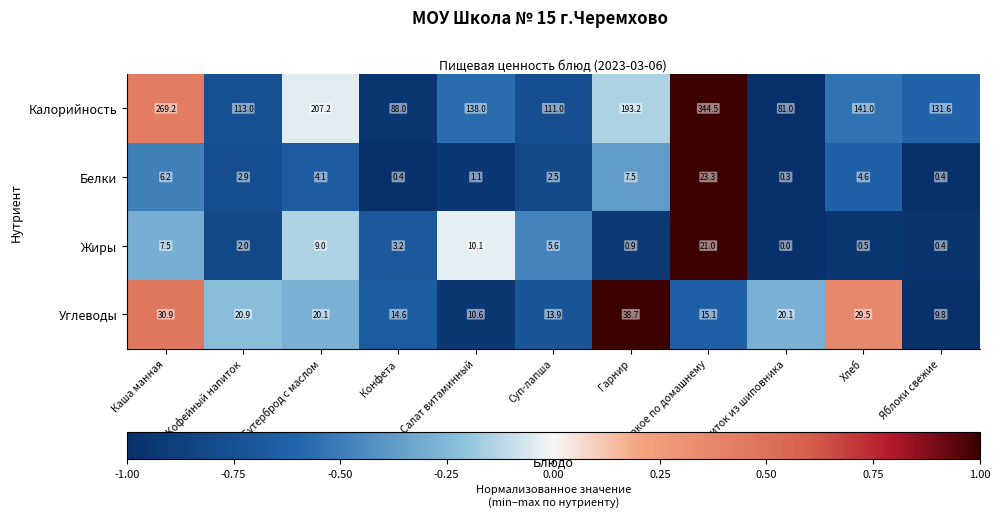

What is the difference between the maximum and minimum values in the Белки series?

23.0